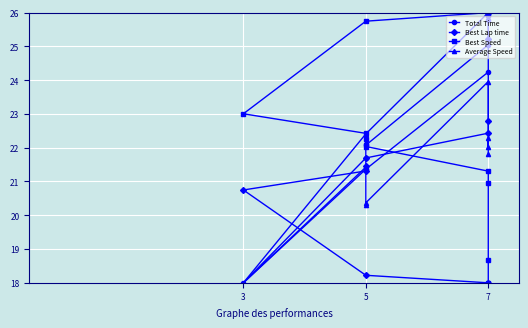

Which series has the widest spread of values?

Total Time